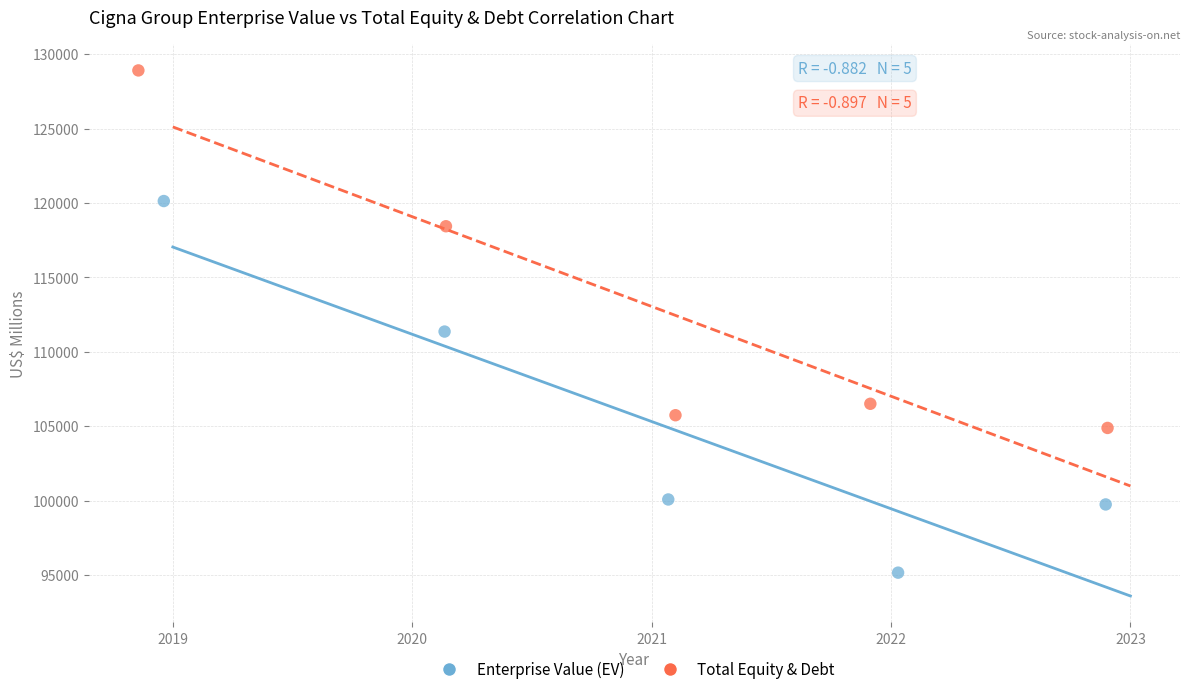

Which series reaches the minimum Y coordinate?

Enterprise Value (EV)